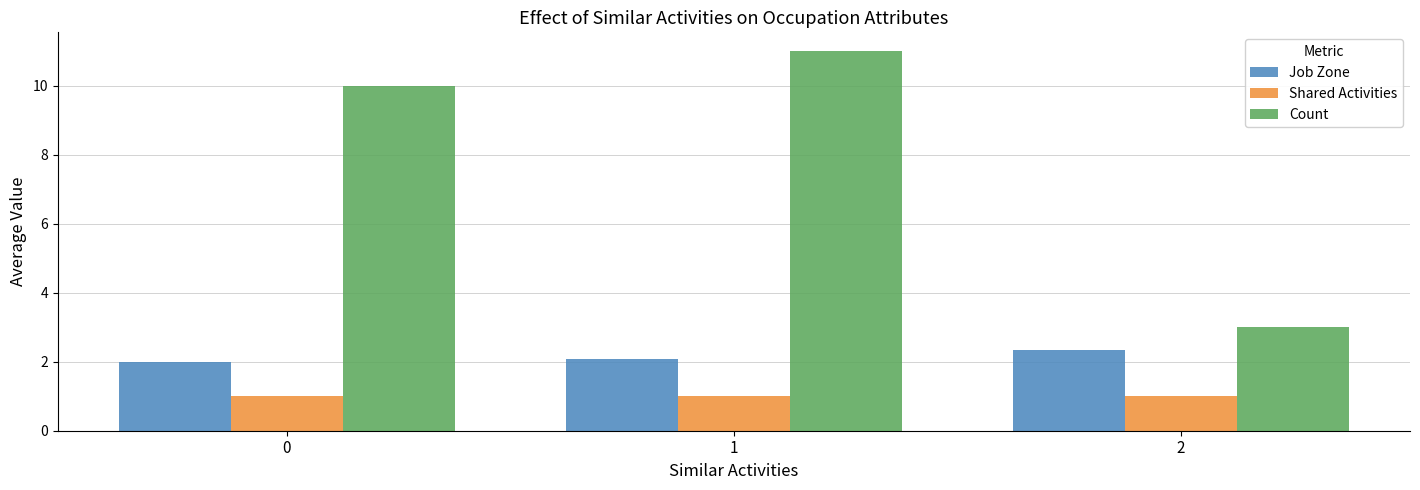

List the series in order of their peak value, highest first.

Count, Job Zone, Shared Activities